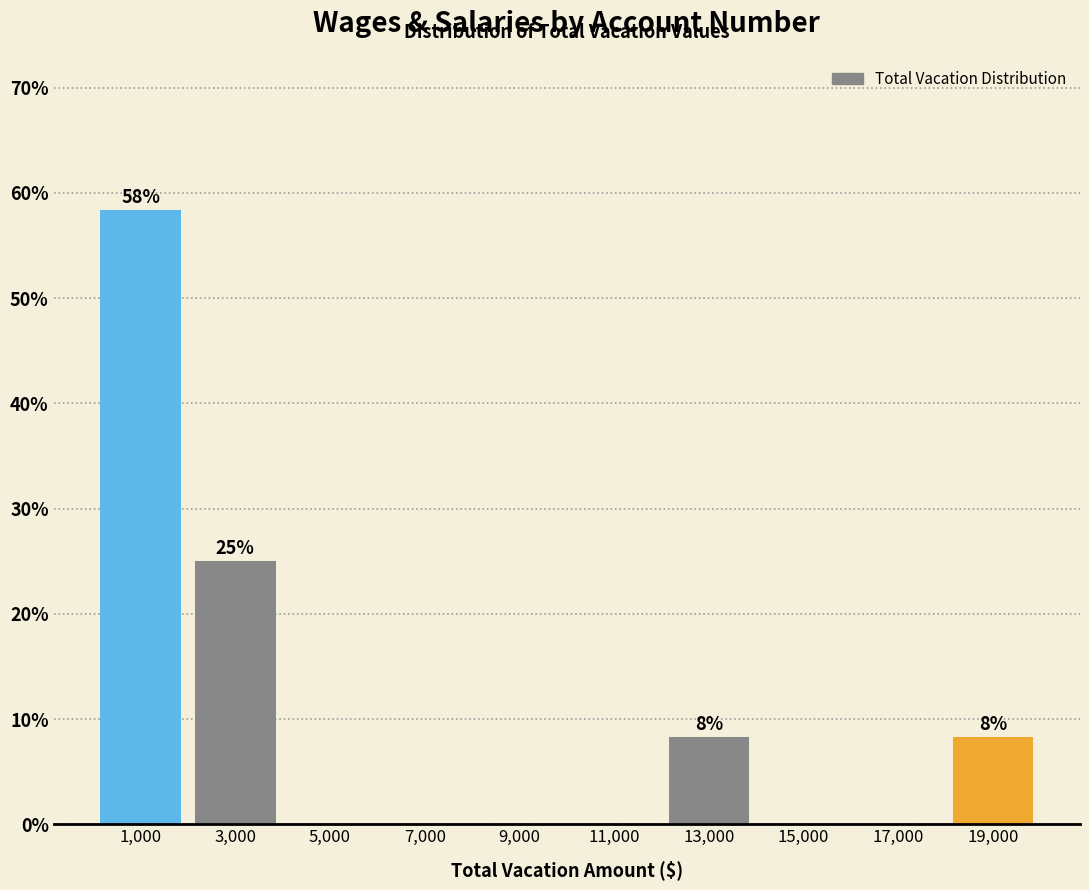

Over which range of the x-axis is the bar tallest?

0 to 2000